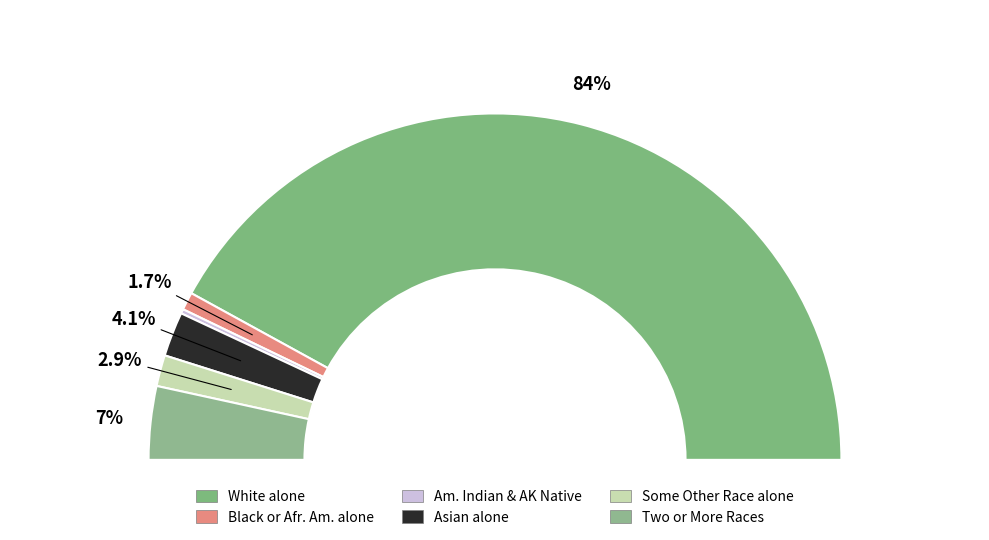

Is there any slice that represents more than half of the pie?

Yes